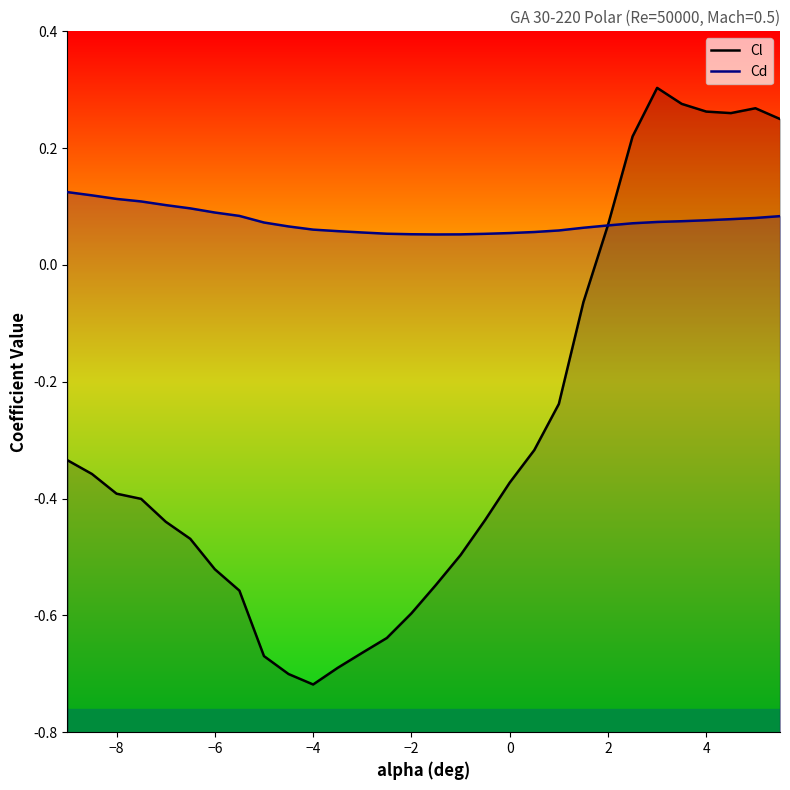

What is the greatest value displayed?

0.3